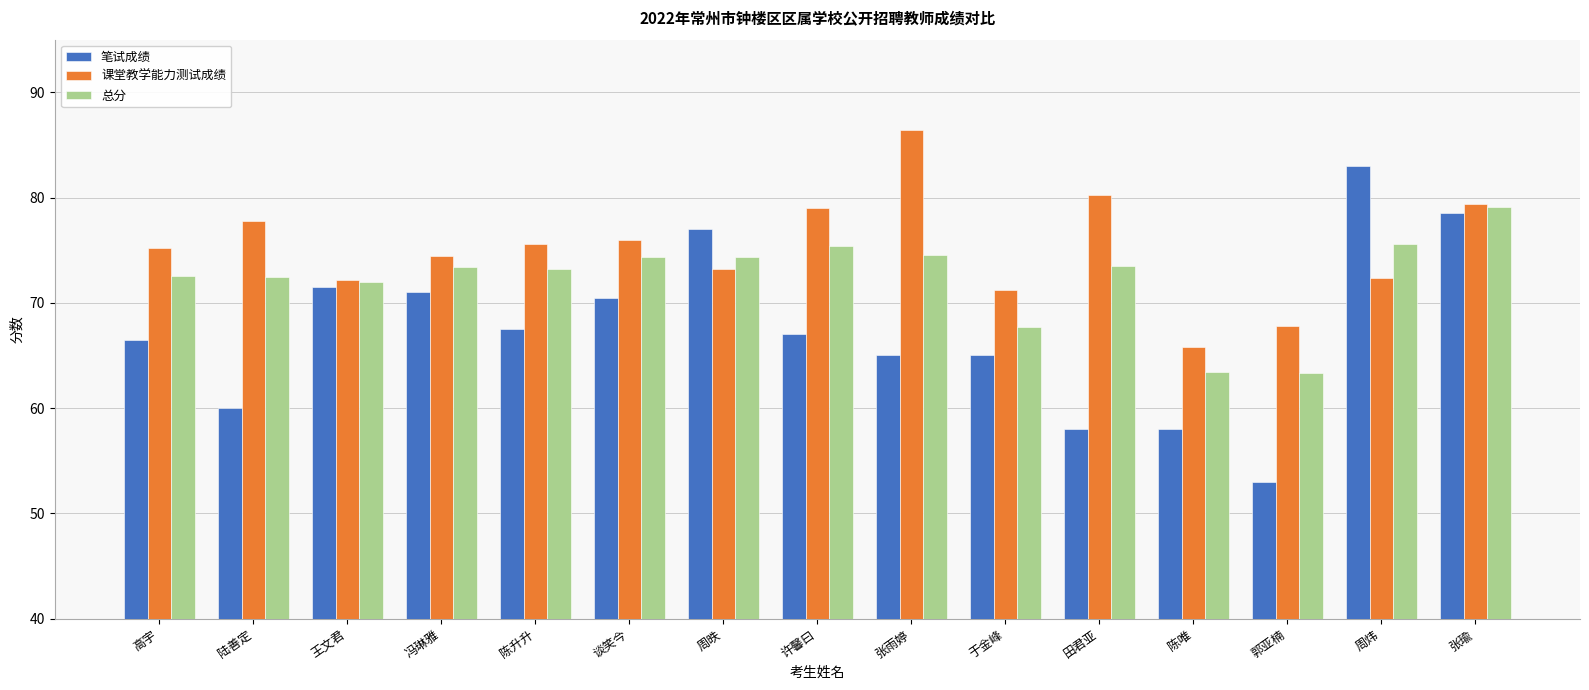

Between 谈笑今 and 于金峰, which series saw the biggest shift?

总分